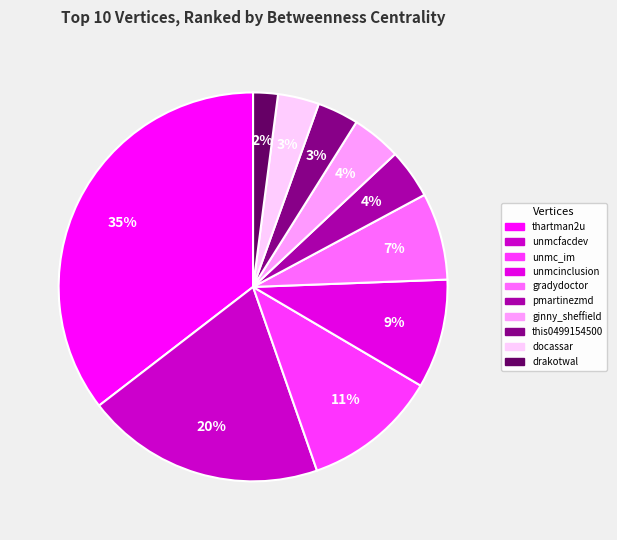

How many segments does this pie chart have?

10